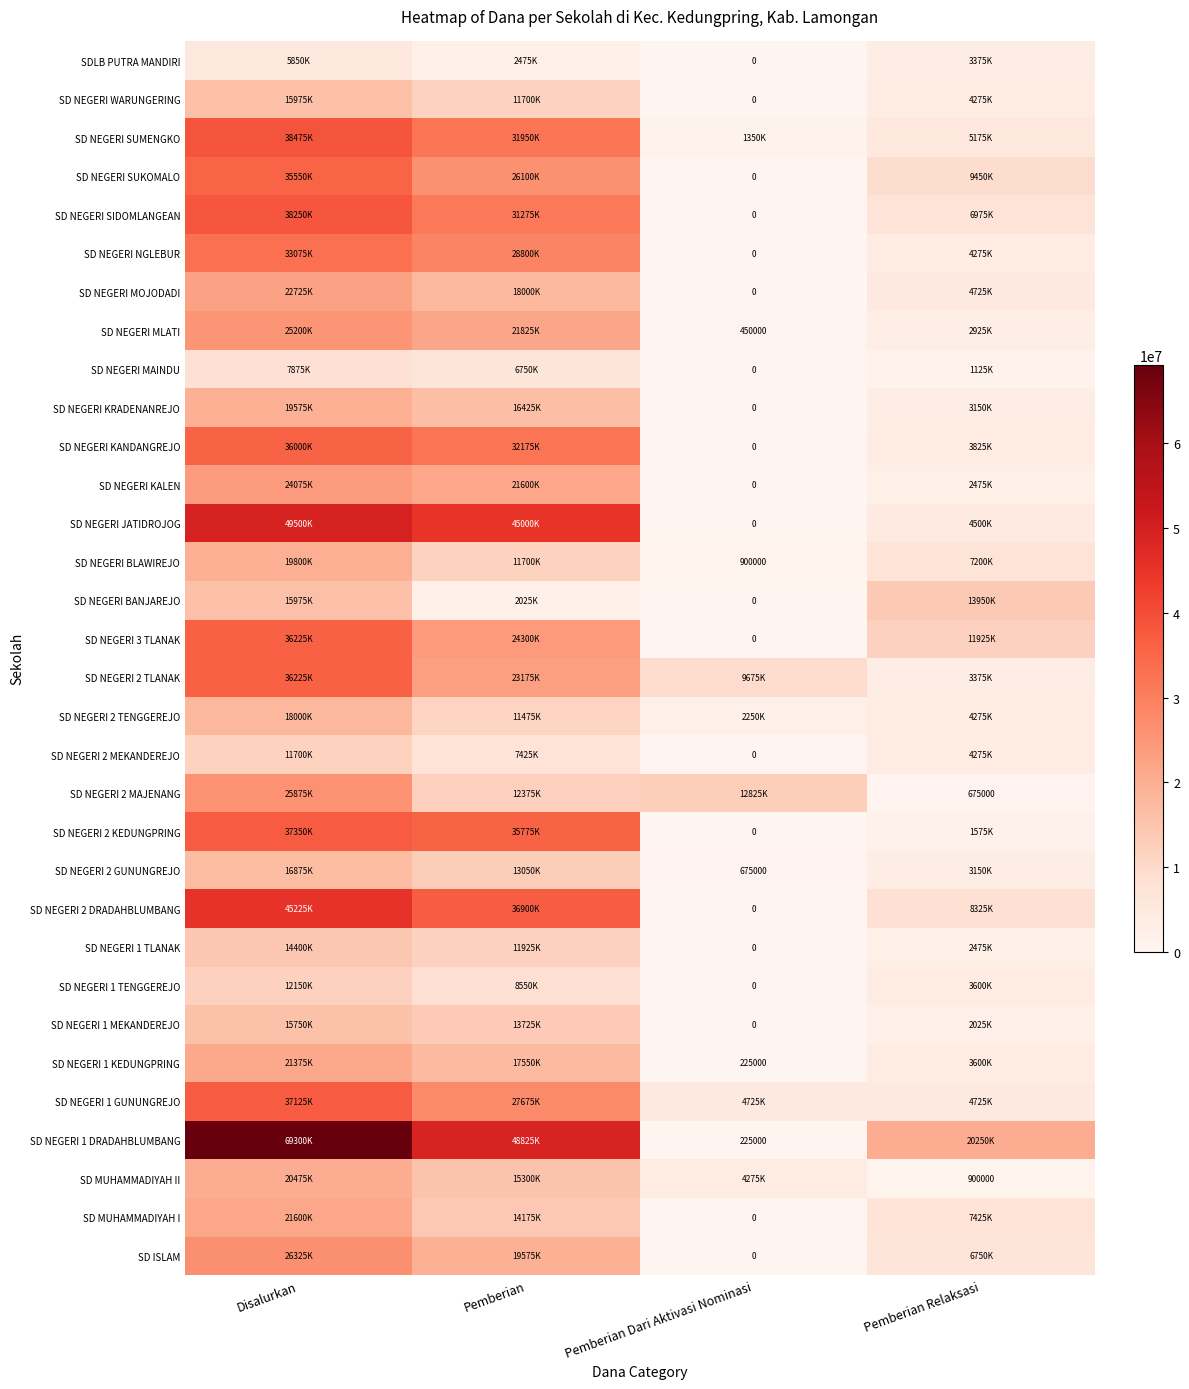

True or false: SD NEGERI 1 DRADAHBLUMBANG has a value of 225000 at Pemberian Dari Aktivasi Nominasi.

True